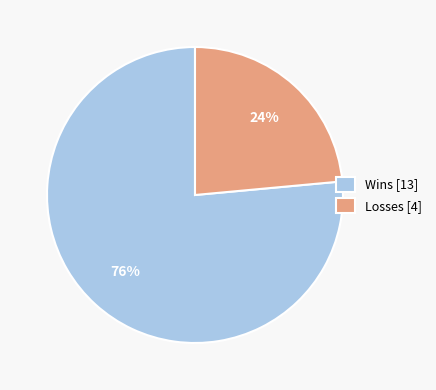

Which category has the smallest portion of the pie?

Losses